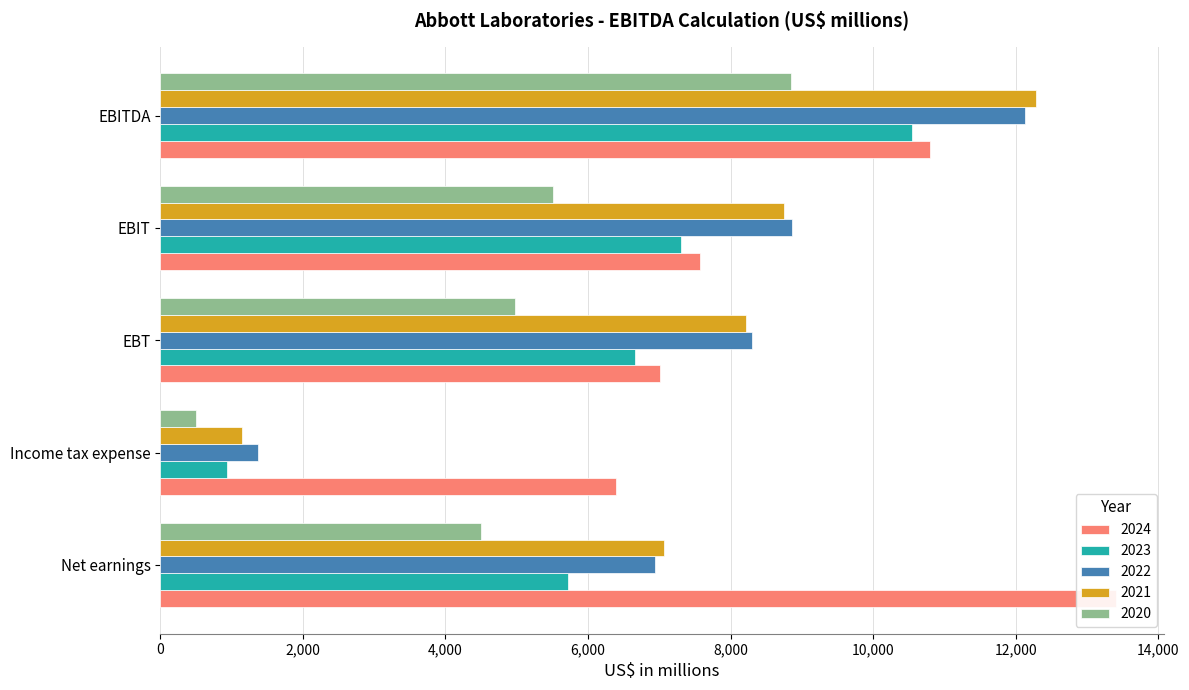

Where is 2020 nearest to the value 4669?

Net earnings